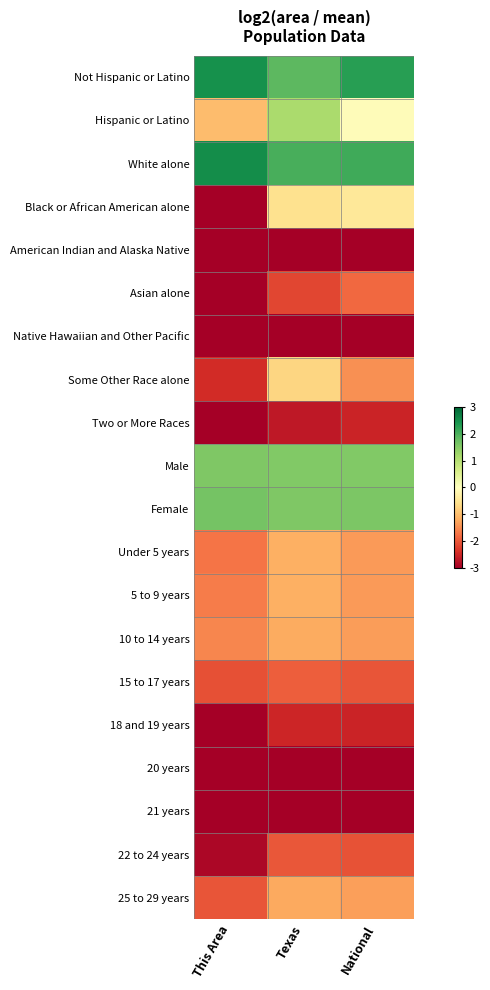

Which has a higher value, National or This Area?

This Area